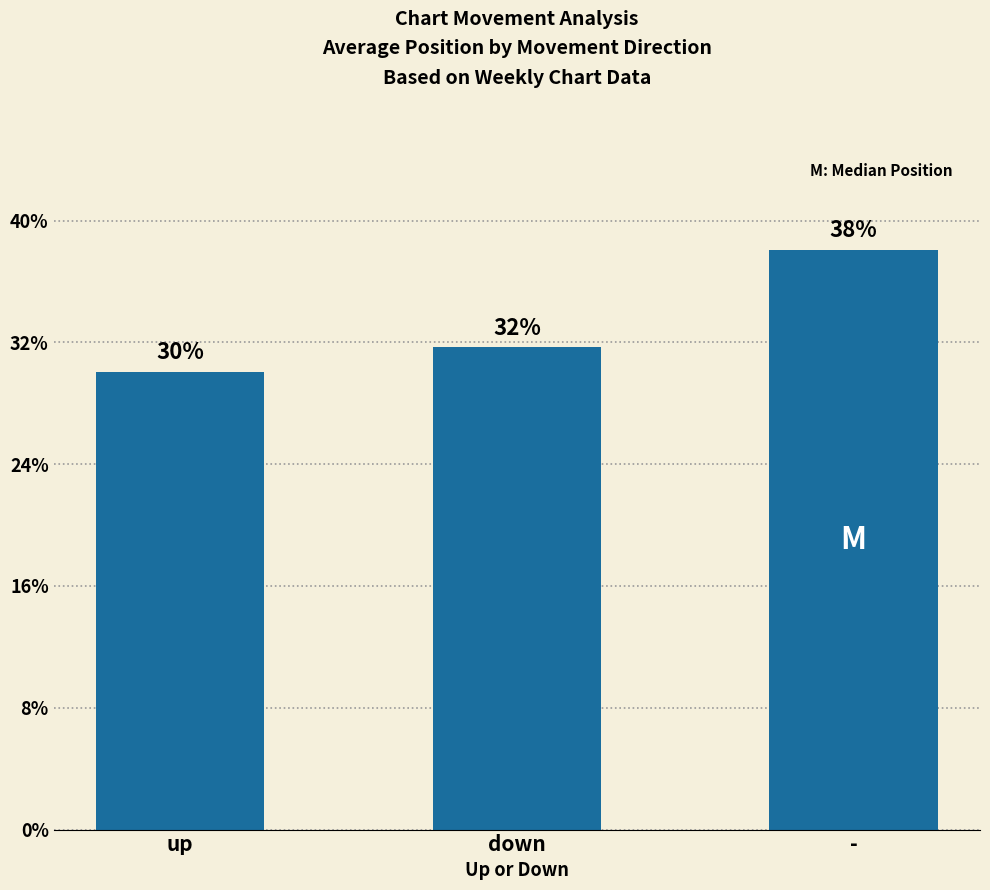

Does the chart contain any negative values?

No